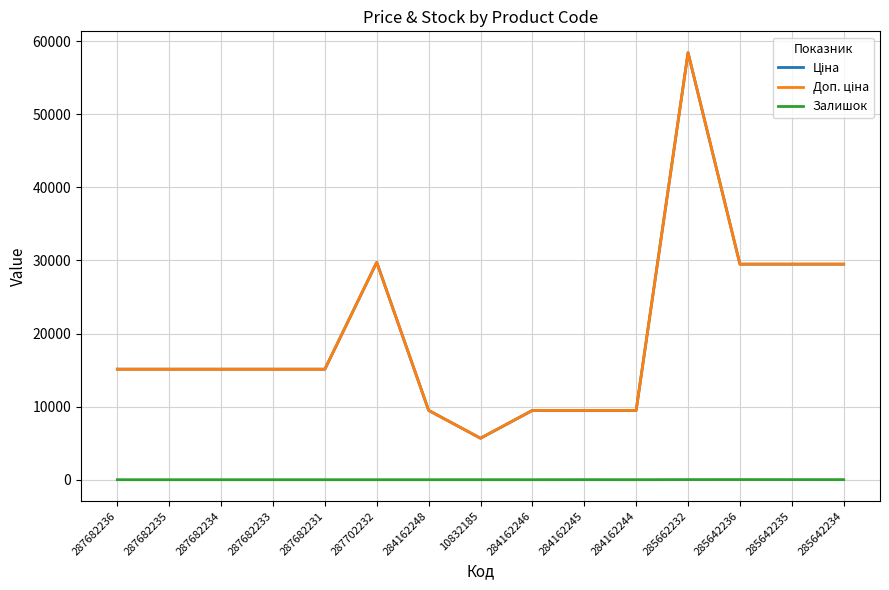

Which series has the largest range (max minus min)?

Ціна